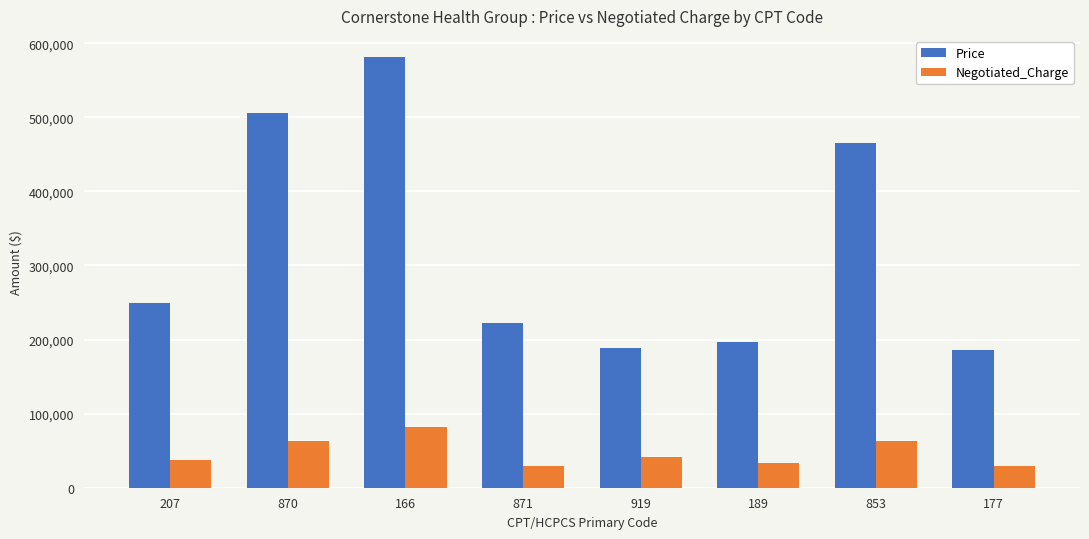

List the series in order of their overall mean, lowest first.

Negotiated_Charge, Price